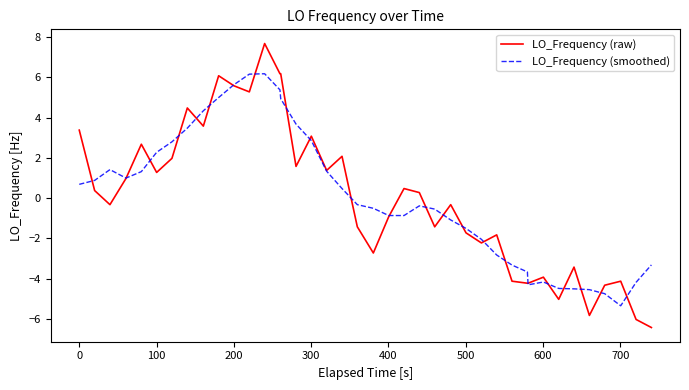

At how many categories does at least one series exceed -5?

40